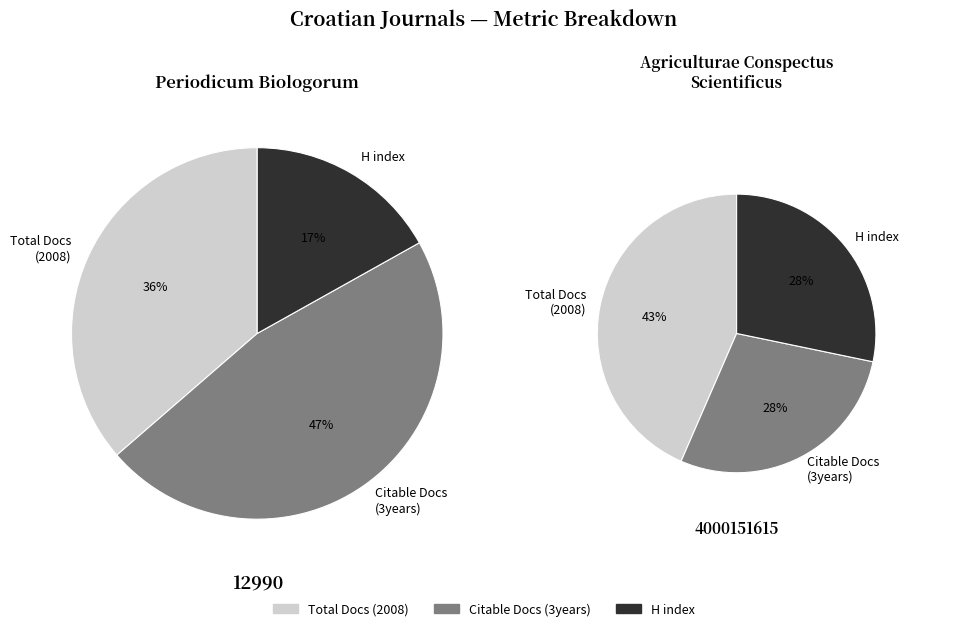

Does Periodicum Biologorum represent more than half of the total?

No